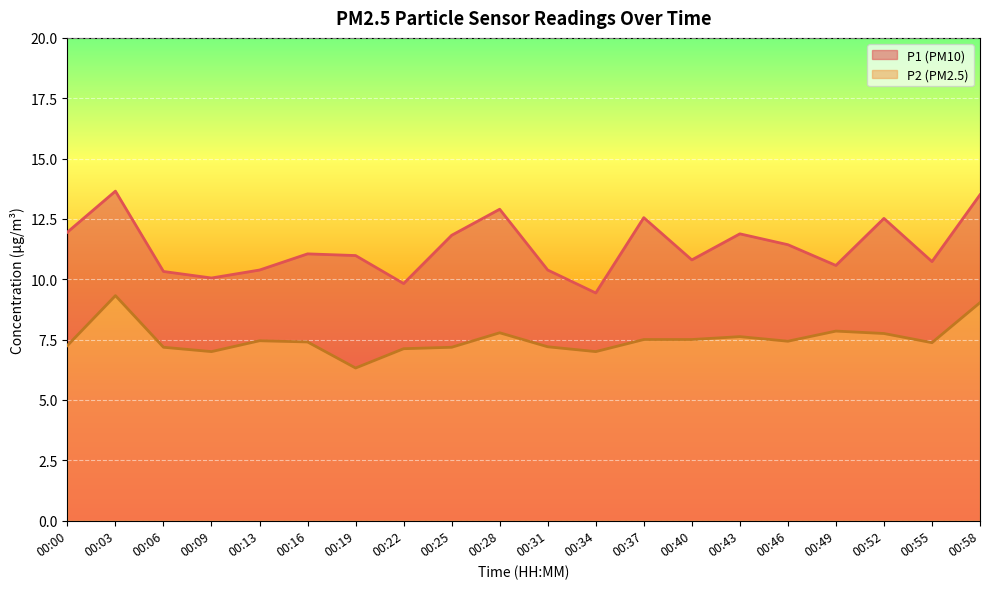

The P2 series shows 7.8 at 00:49. True or false?

True